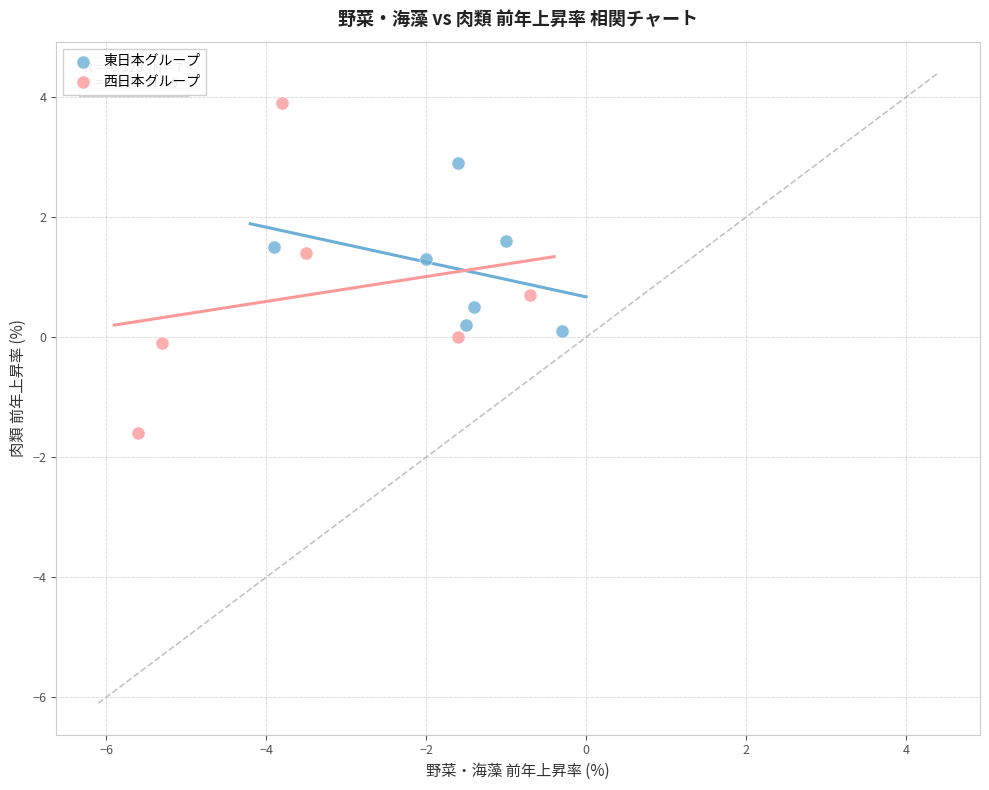

Which series contains the lowest Y value?

西日本グループ